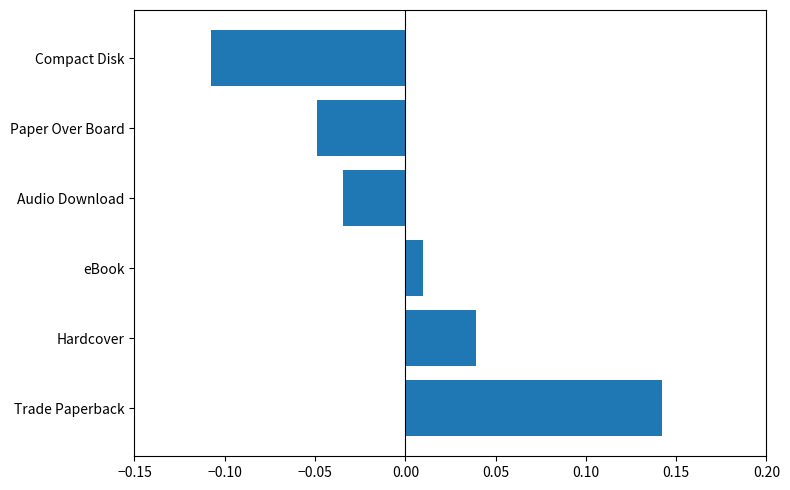

Rank the categories by value from lowest to highest.

Compact Disk, Paper Over Board, Audio Download, eBook, Hardcover, Trade Paperback